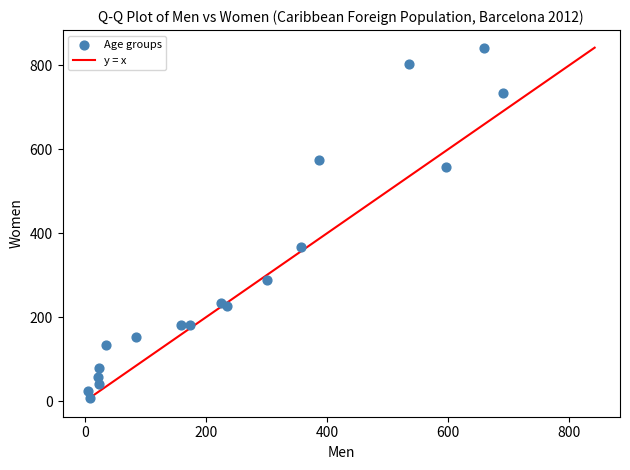

What Y value in the scatter plot is closest to 425?

368